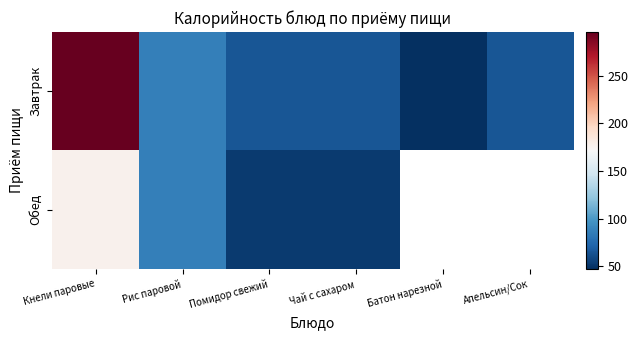

What is the difference between the Завтрак values at Апельсин/Сок and Батон нарезной?

18.0